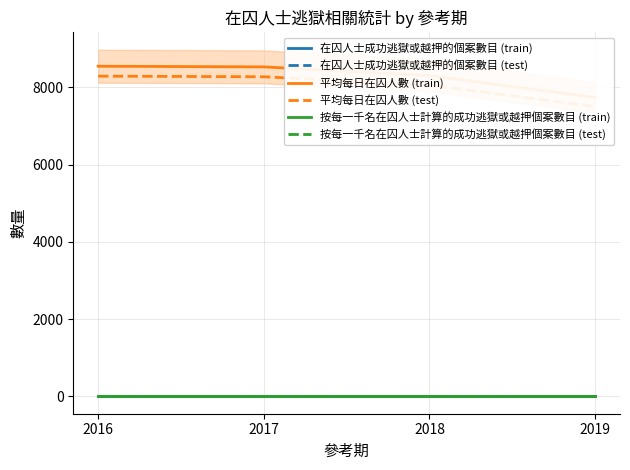

True or false: 平均每日在囚人數 (train) has a value of 8529.0 at 2017.

True